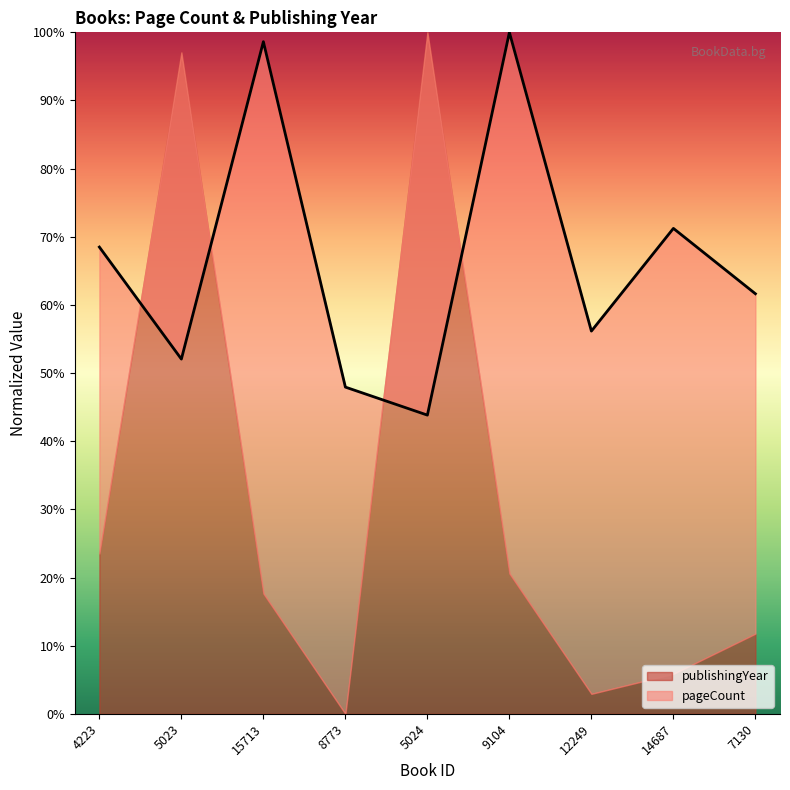

What value does the data have at 7130?

61.6